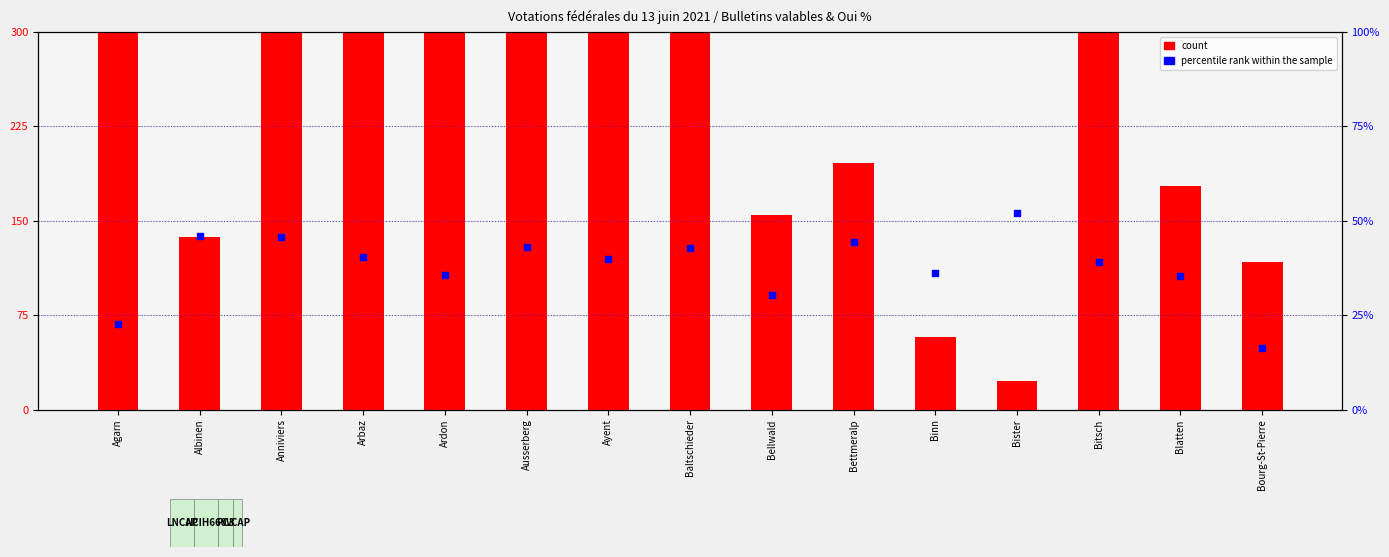

At how many categories does at least one series exceed 690?

3